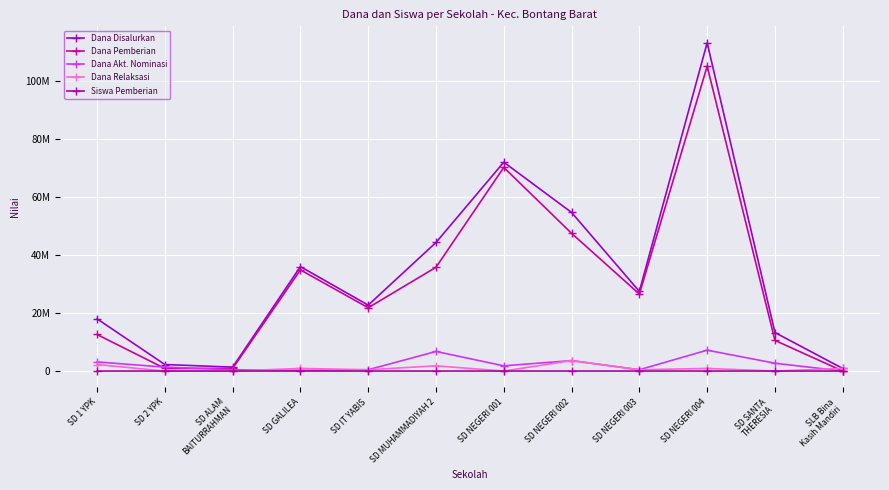

Does the chart have visible grid lines?

Yes